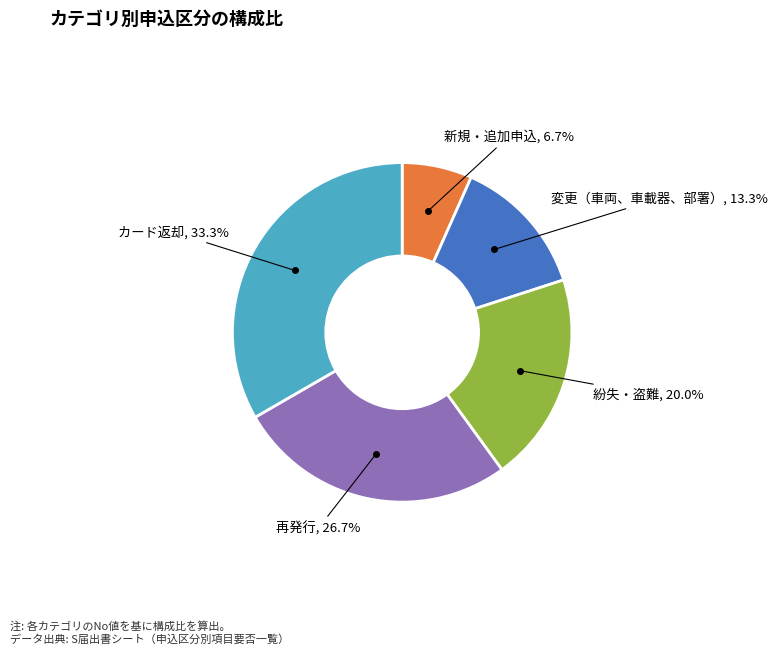

Is there a majority slice in this chart?

No